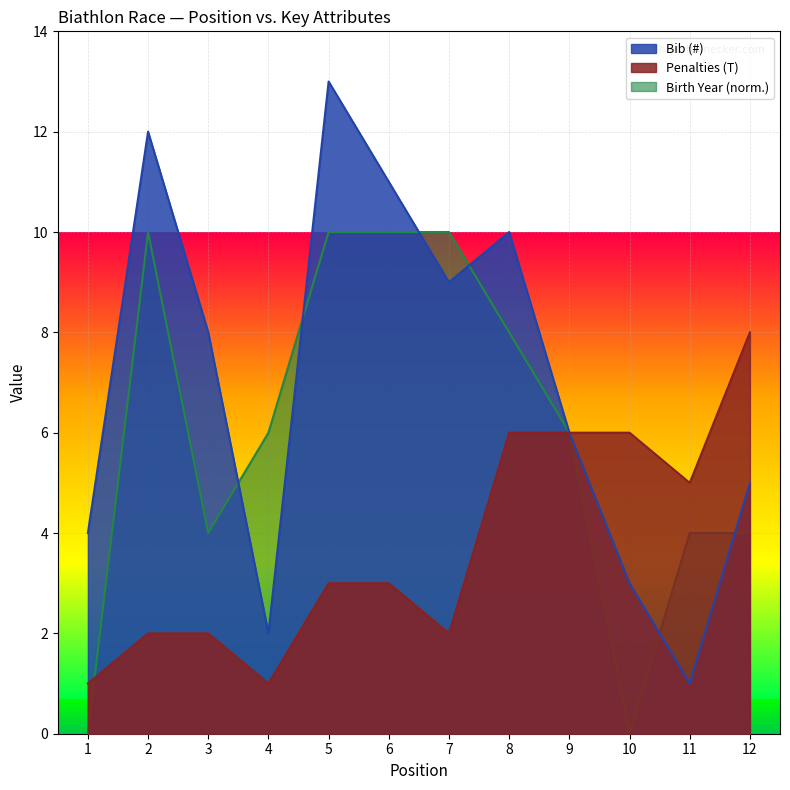

Between which two adjacent categories do Birth Year (Jahrgang) and Bib (#) first intersect?

3 and 4